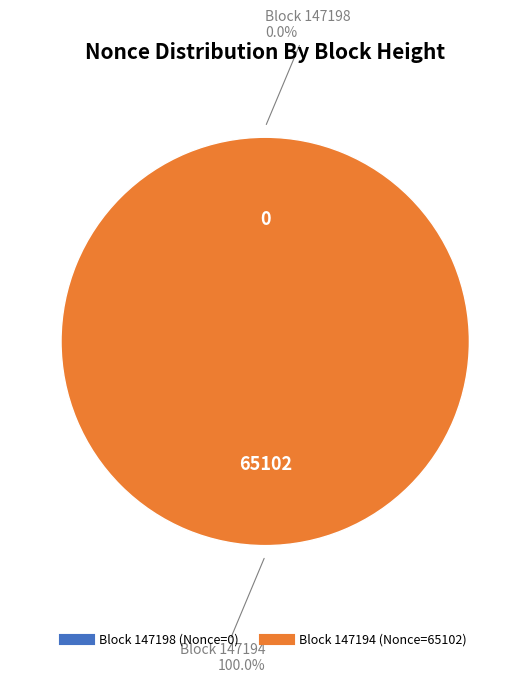

Does any single category account for the majority?

Yes